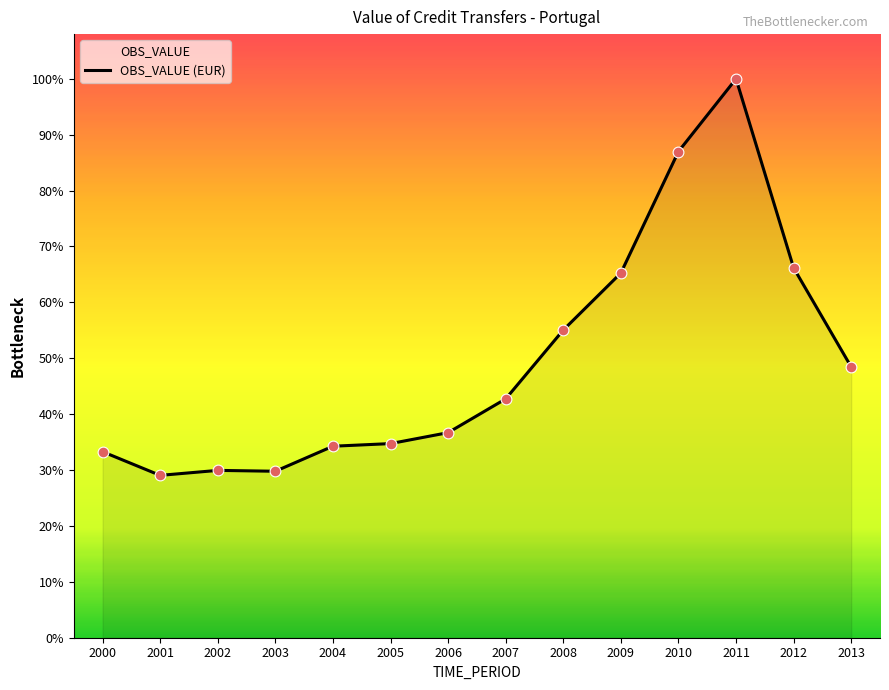

What is the change in value from 2003 to 2007?

+553560.4